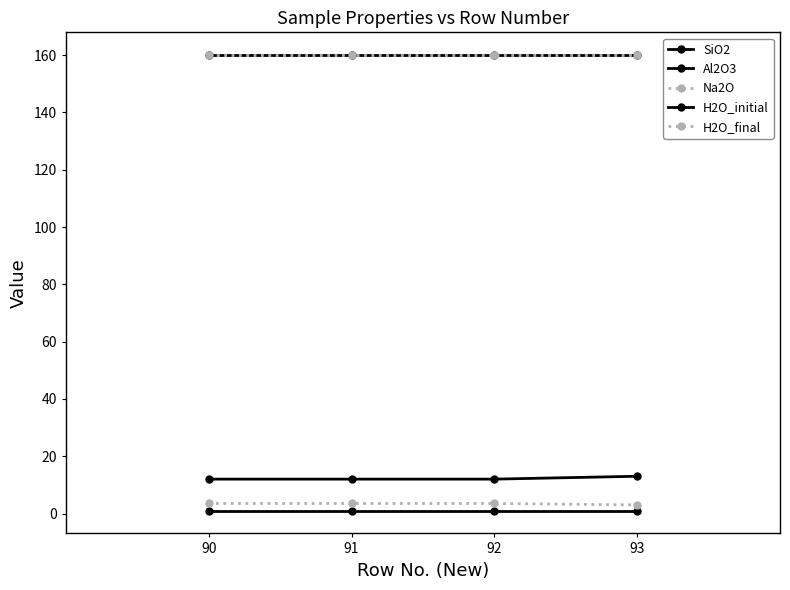

Does the chart have visible grid lines?

No